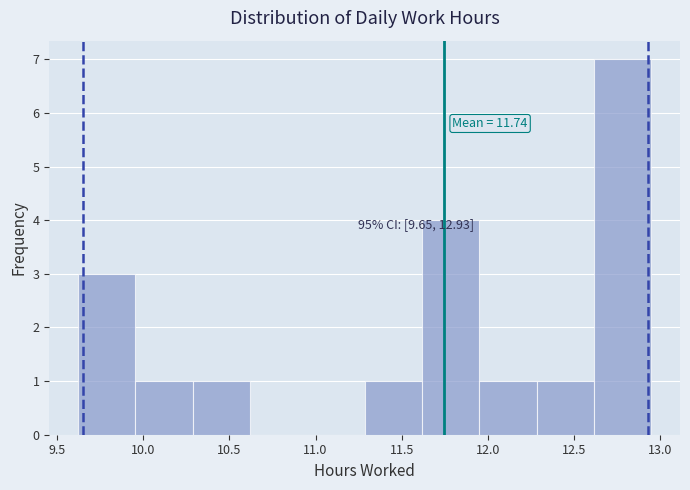

Over which range of the x-axis is the bar tallest?

12.60 to 12.95